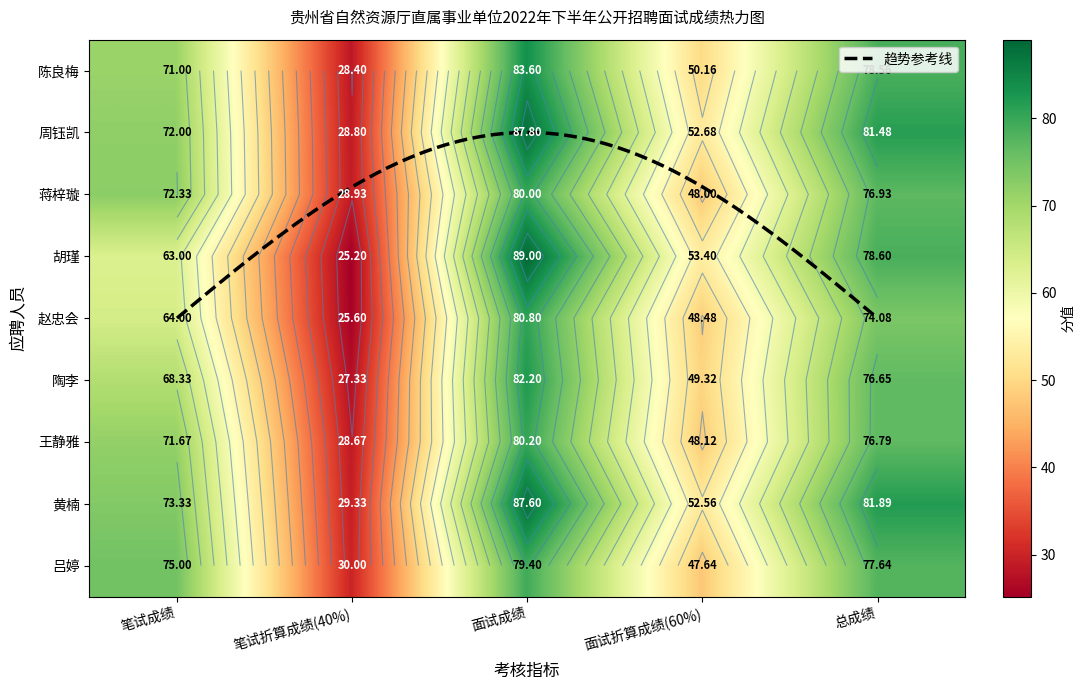

What is the difference between the 吕婷 values at 笔试成绩 and 总成绩?

2.6